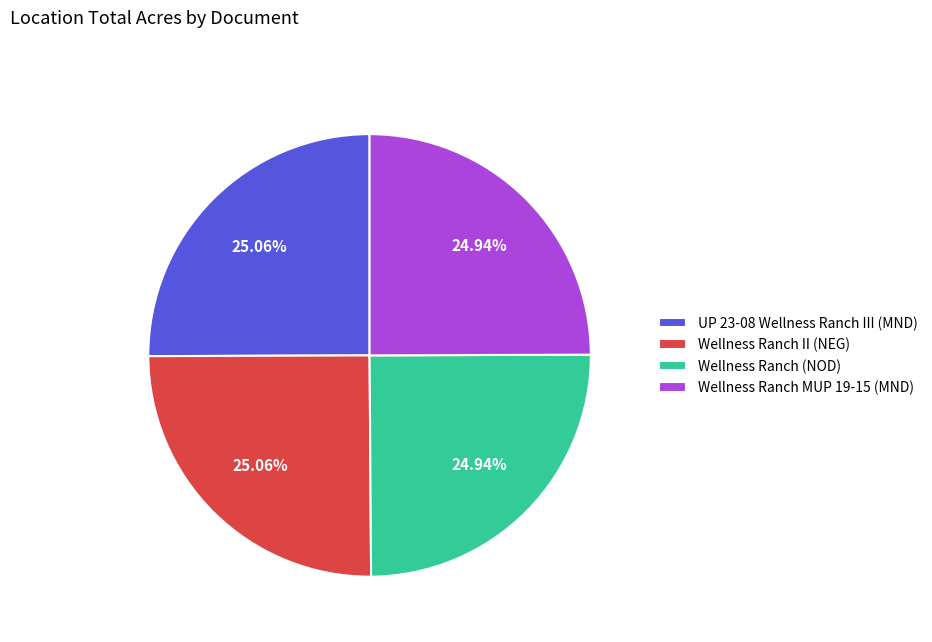

Does any single category account for the majority?

No